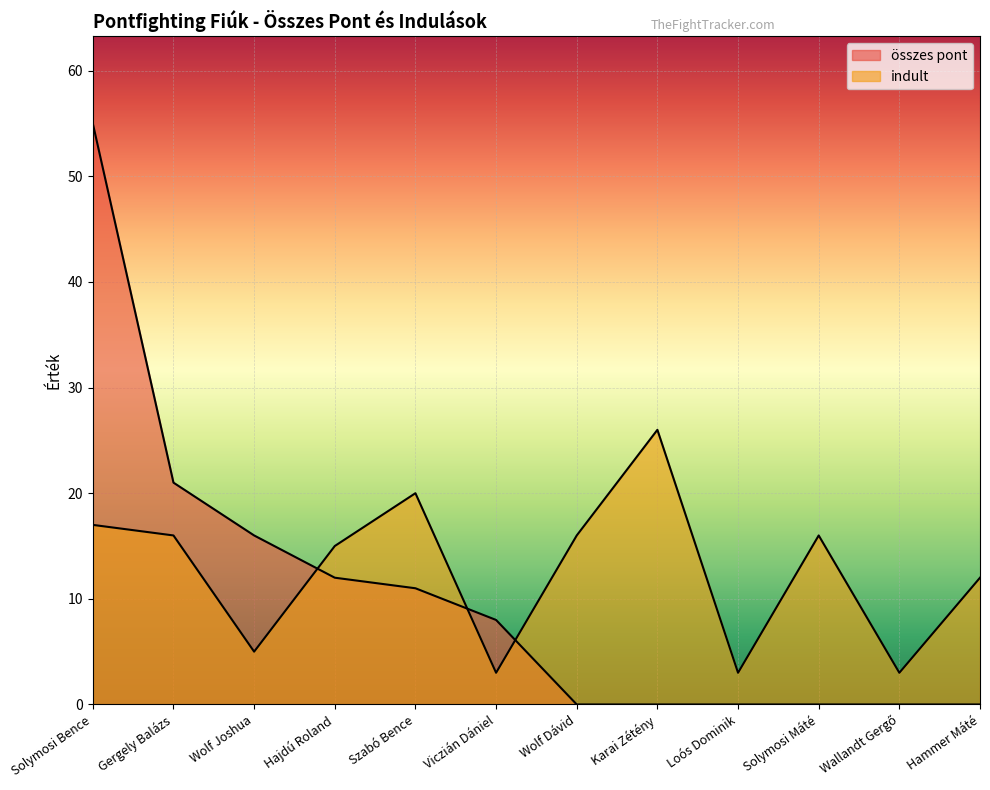

List the labels in order of indult value, largest first.

Karai Zétény, Szabó Bence, Solymosi Bence, Gergely Balázs, Wolf Dávid, Solymosi Máté, Hajdú Roland, Hammer Máté, Wolf Joshua, Viczián Dániel, Loós Dominik, Wallandt Gergő